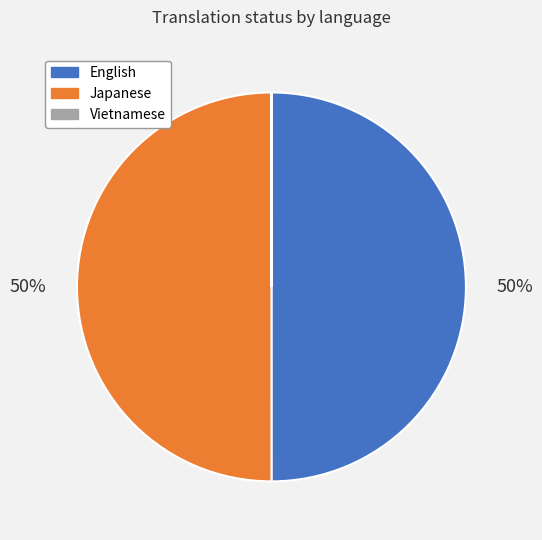

To the nearest percent, what is the average slice percentage?

33%